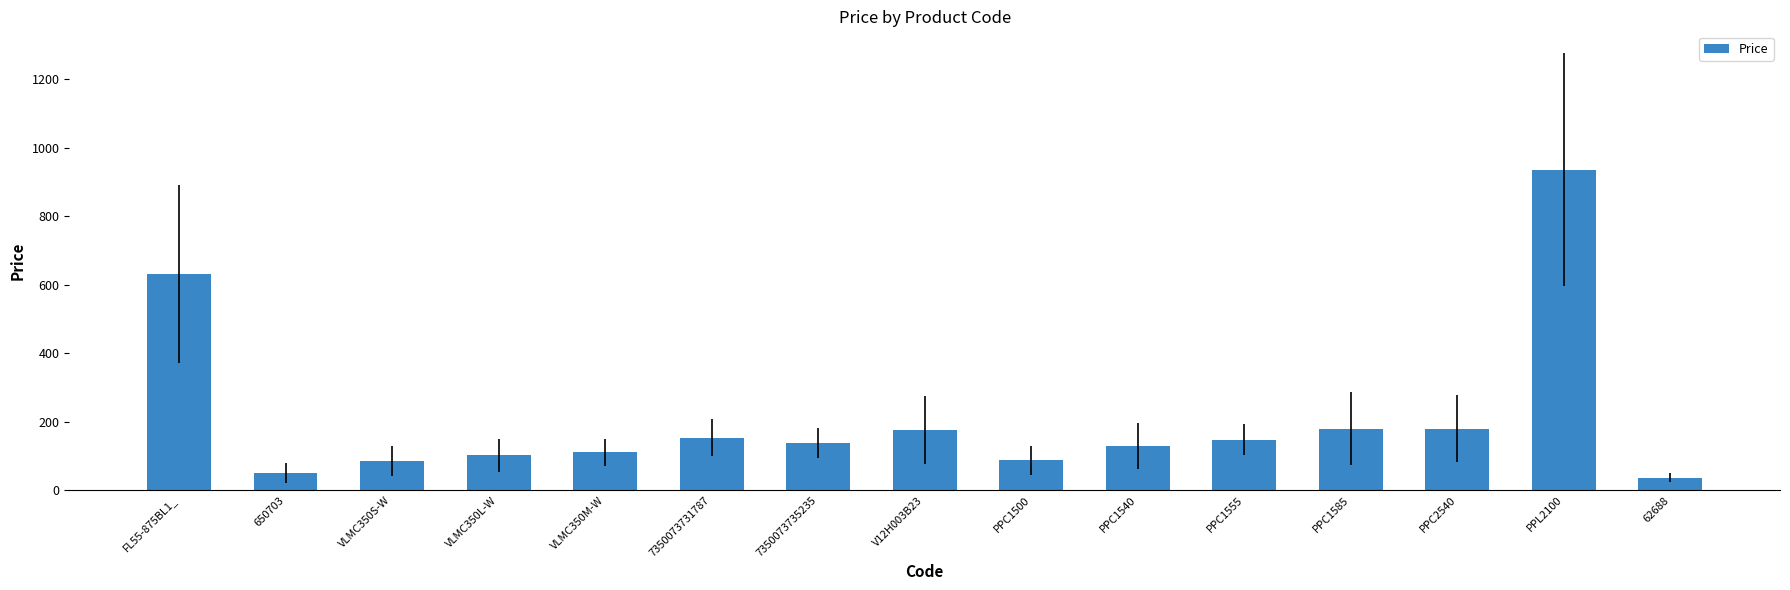

What is the difference between the maximum and minimum values?

900.0